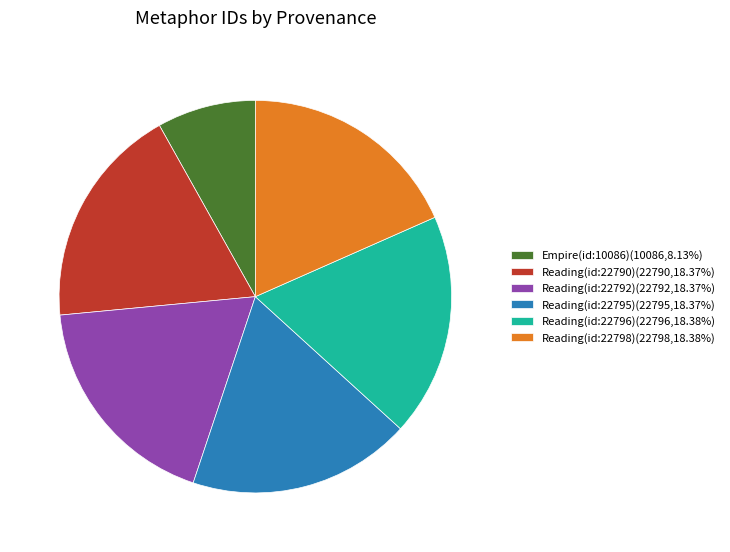

Do Reading(id:22796)(22796,18.38%) and Empire(id:10086)(10086,8.13%) together represent more than half of the pie?

No